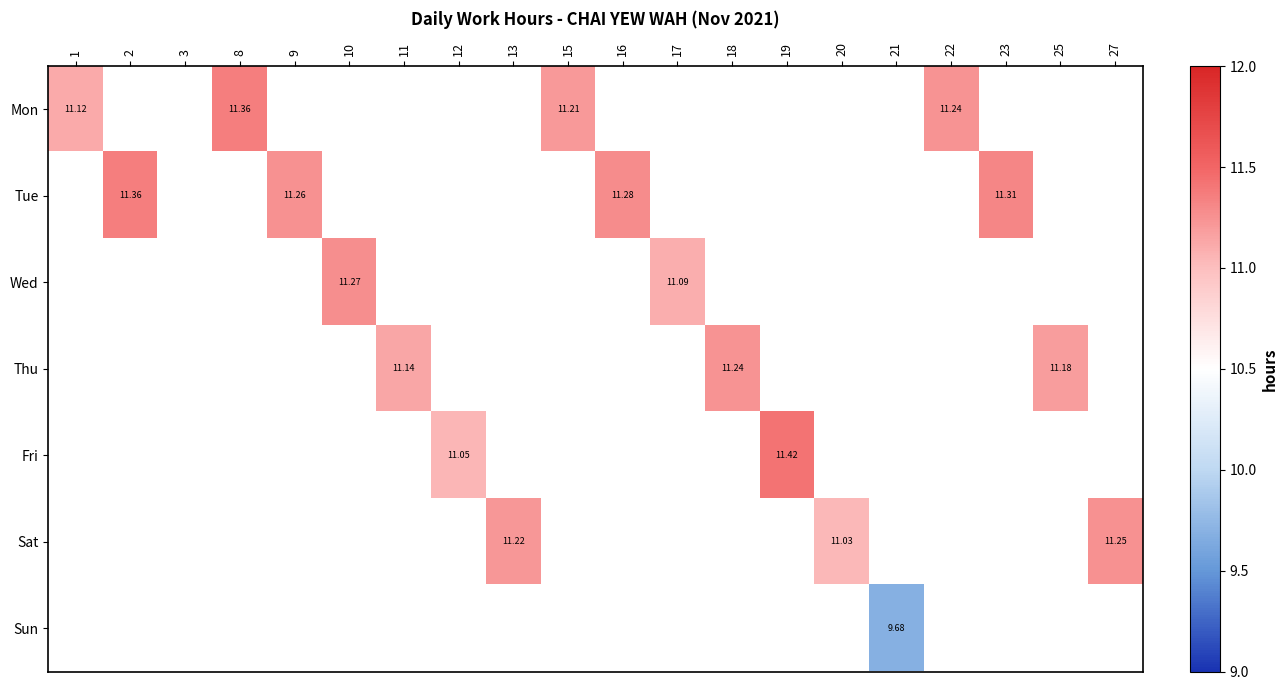

How many distinct data groups are displayed?

7